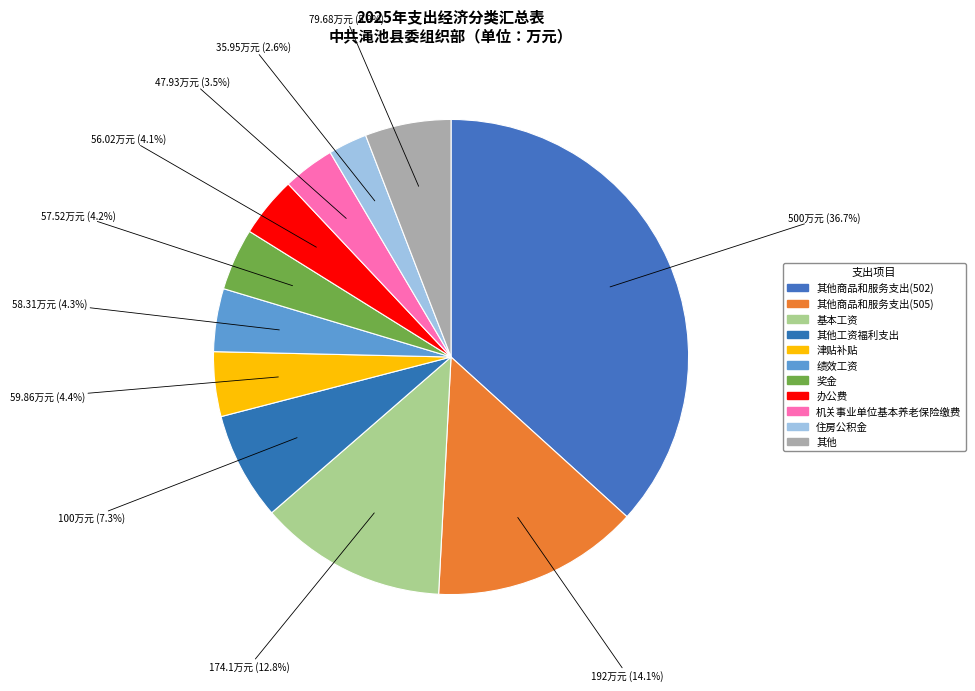

How many segments does this pie chart have?

11